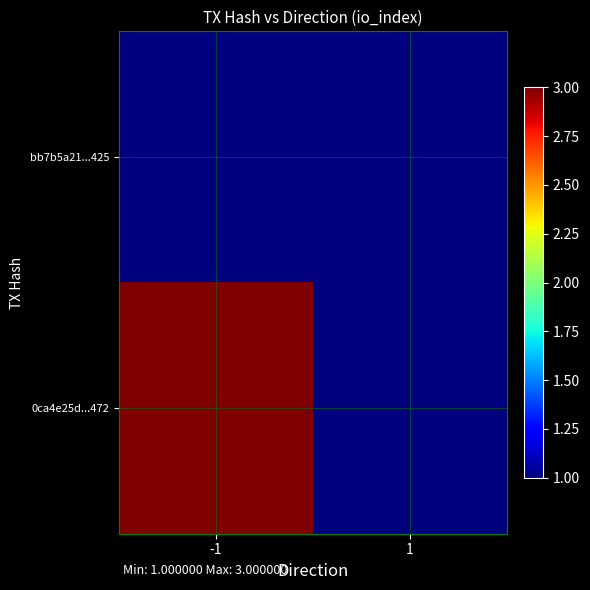

Rank the series by their maximum value, from highest to lowest.

0ca4e25d...472, bb7b5a21...425